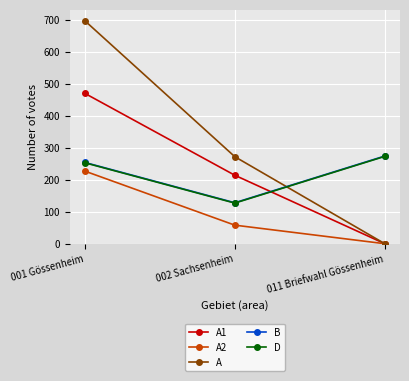

List the labels in order of D value, largest first.

011 Briefwahl Gössenheim, 001 Gössenheim, 002 Sachsenheim